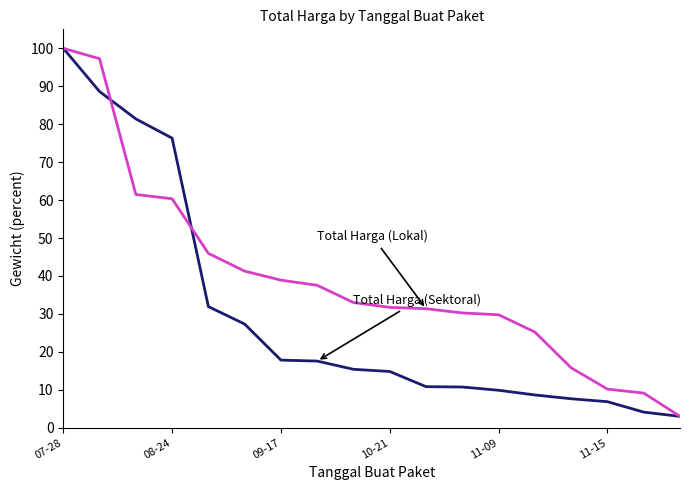

What is the smallest value displayed?

3.0